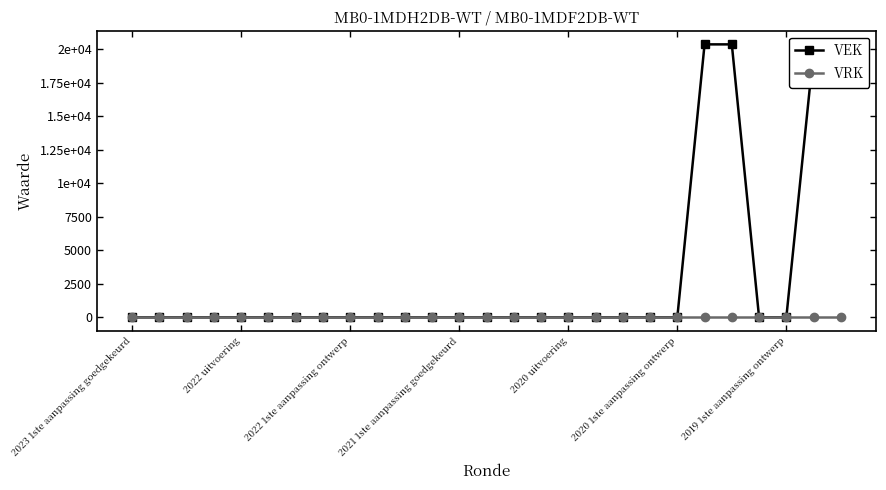

Which series has the largest total across all categories?

VEK